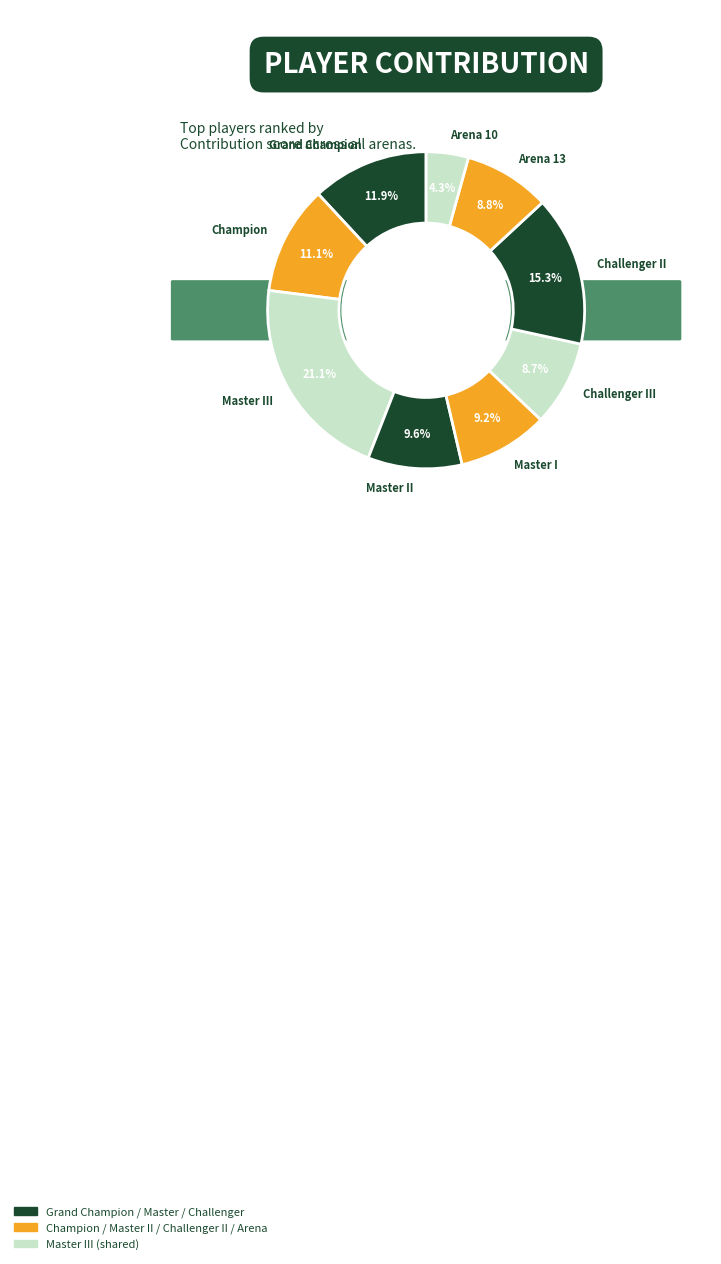

Which category has the smallest portion of the pie?

Arena 10